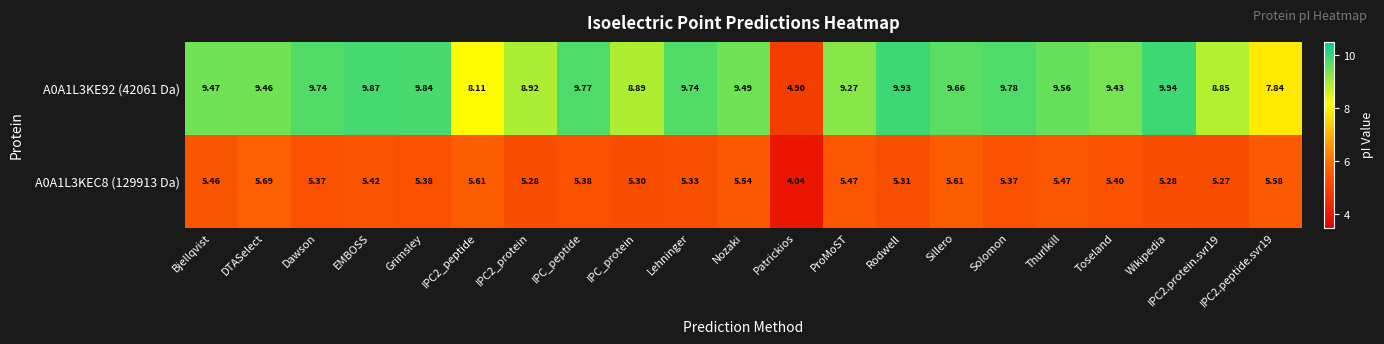

At which label is A0A1L3KEC8 (129913 Da) closest to 4?

Patrickios